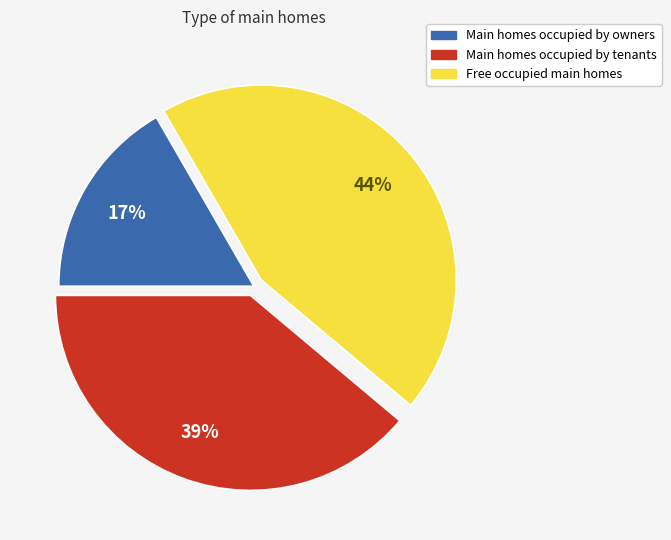

Does any single category account for the majority?

No